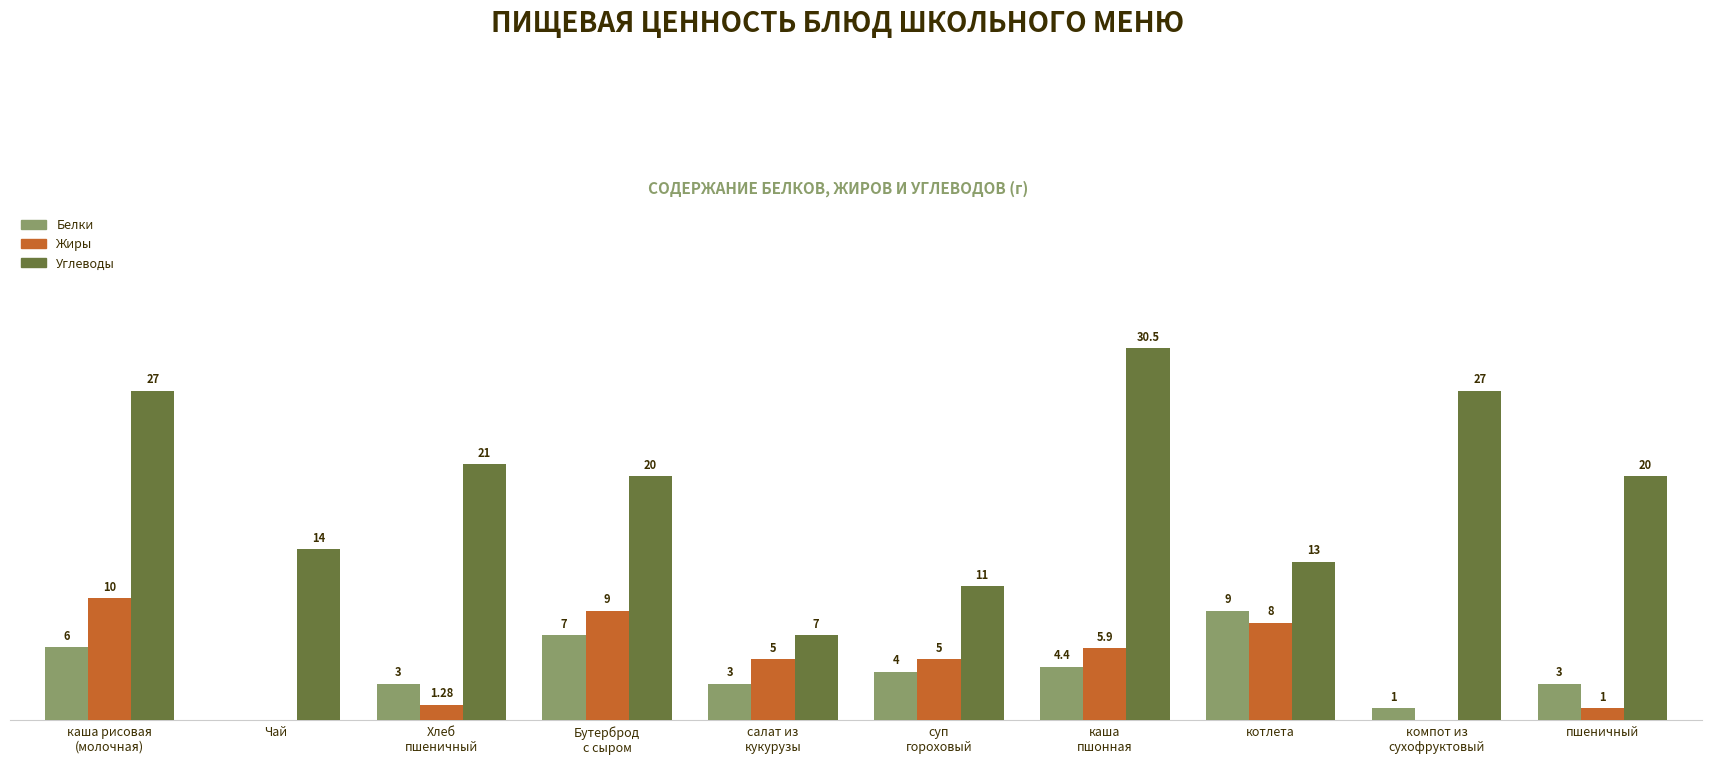

Which category has the highest value in the Белки series?

котлета